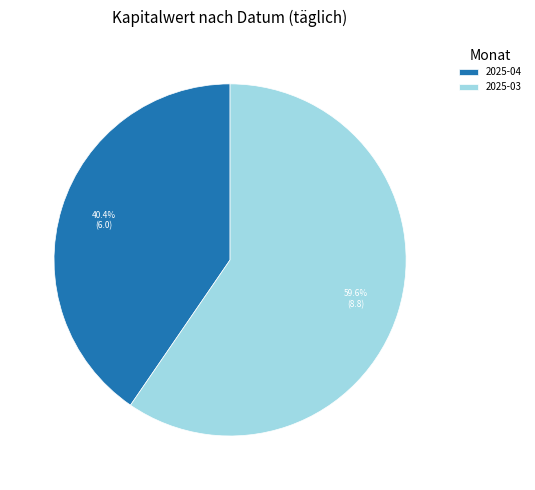

What portion of the pie excludes 2025-04?

59.6%